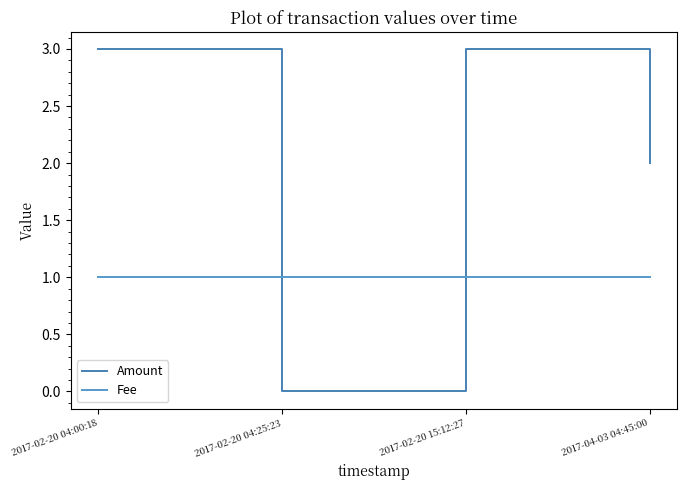

Is it true that Amount equals 5.3 at 2017-02-20 04:00:18?

False